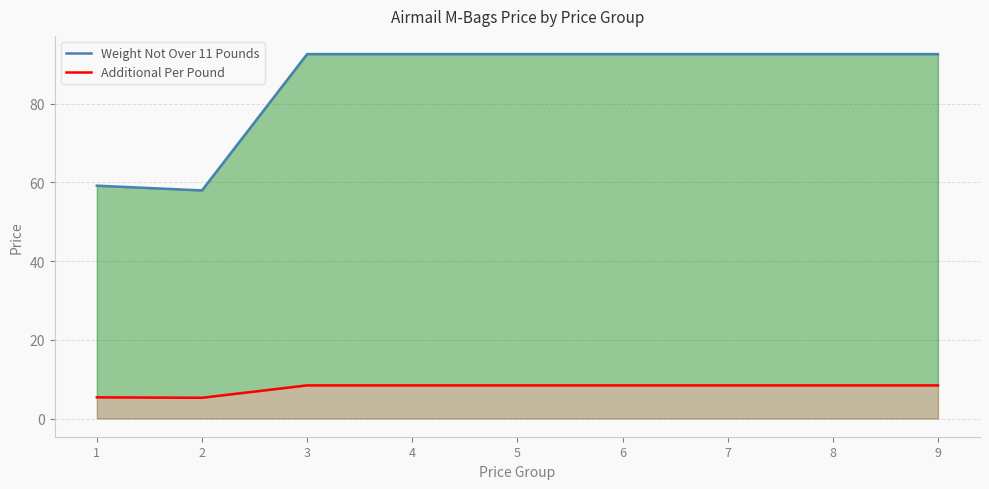

True or false: Weight Not Over 11 Pounds and Additional Per Pound cross at least once.

False